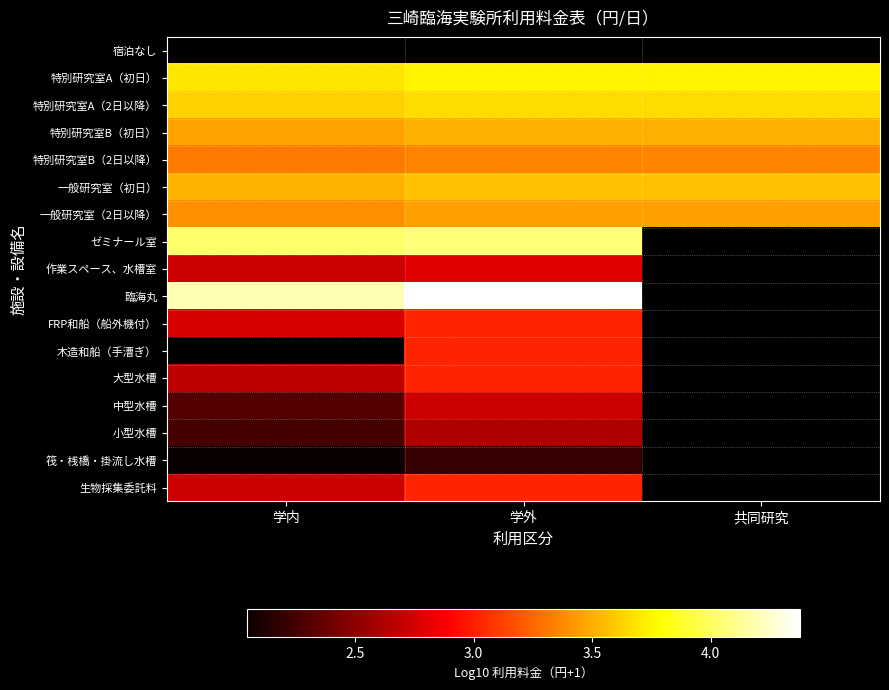

Which category has the highest value across all series?

学外